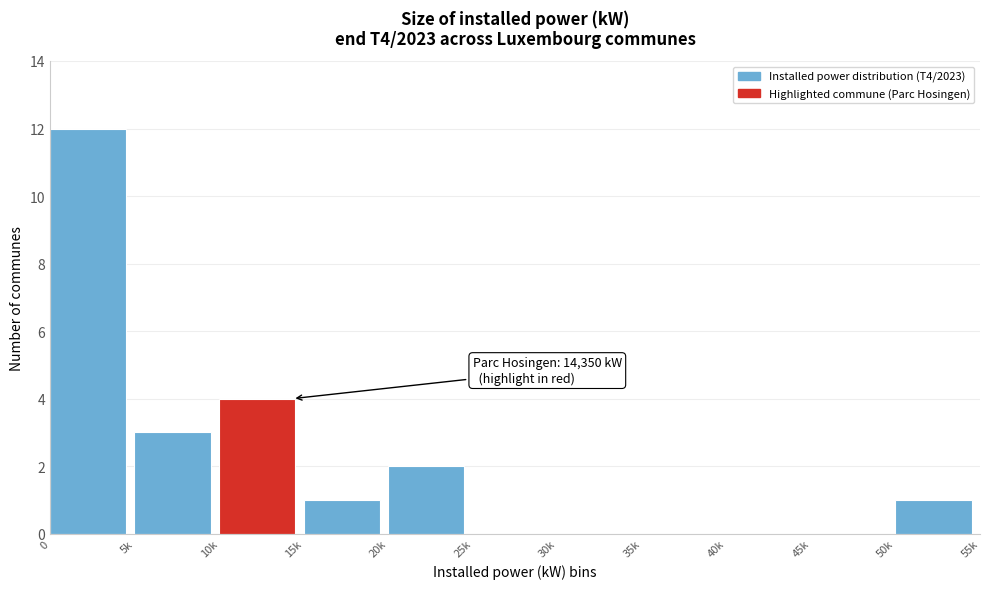

Reading left to right, what are all the values shown in this chart?

0=12	5k=3	10k=4	15k=1	20k=2	25k=0	30k=0	35k=0	40k=0	45k=0	50k=1